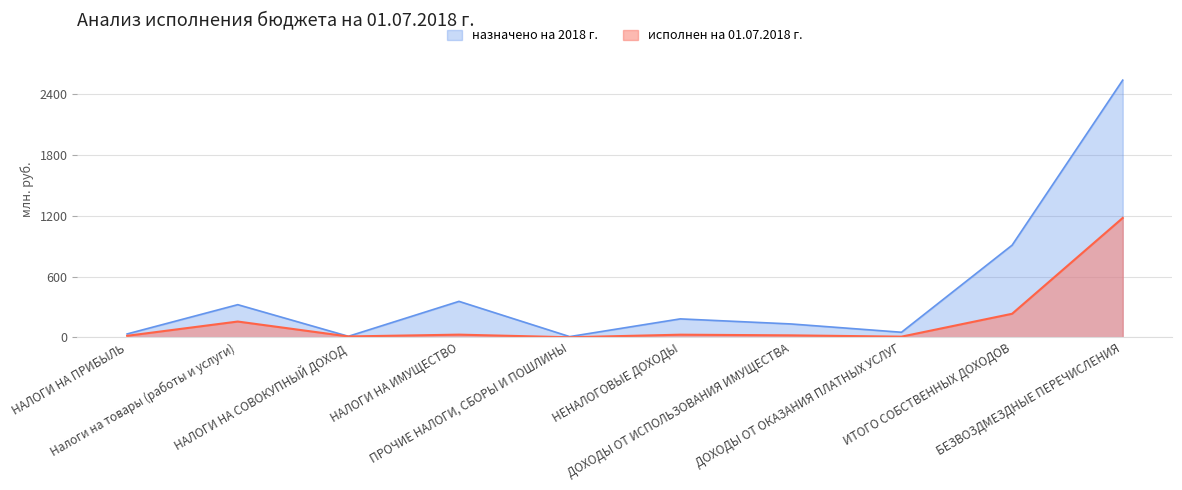

List the series in order of their overall mean, highest first.

назначено на 2018 г., исполнен на 01.07.2018 г.